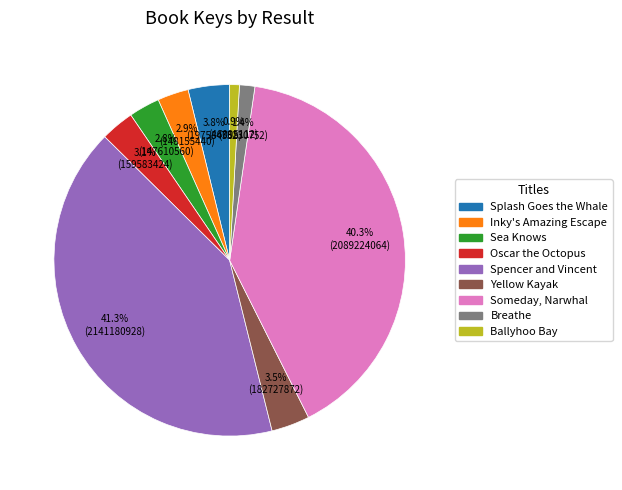

Does any single category account for the majority?

No